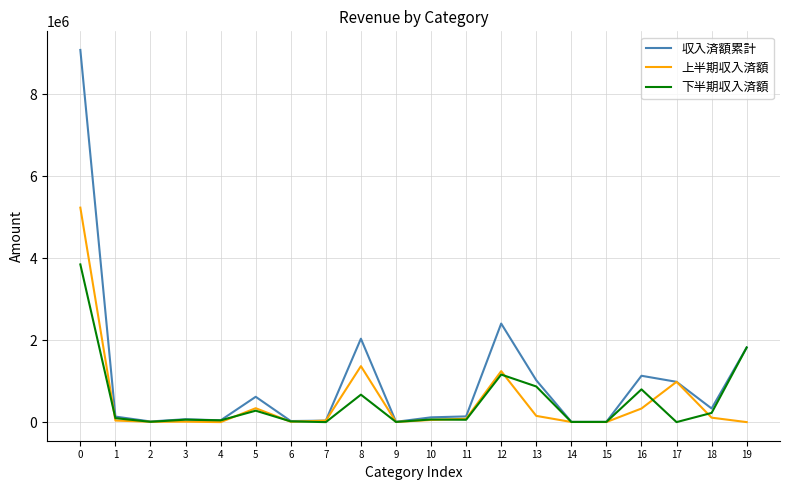

Which series has the largest range (max minus min)?

収入済額累計